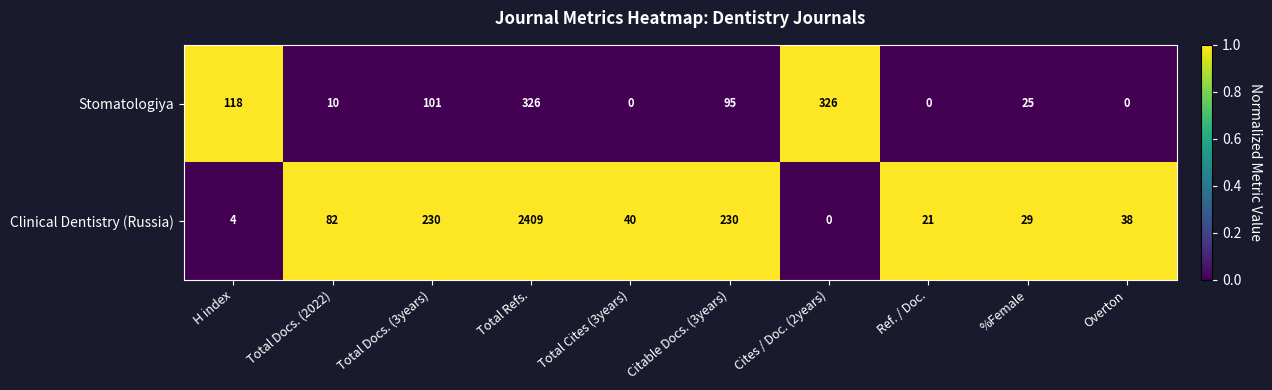

Which series changed the most between Ref. / Doc. and %Female?

Stomatologiya